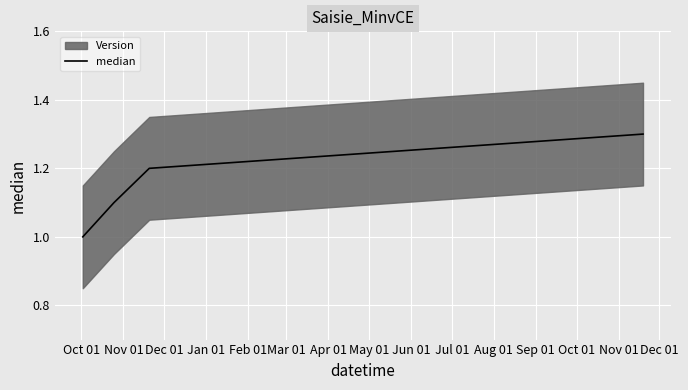

What is the minimum value shown in the chart?

1.0